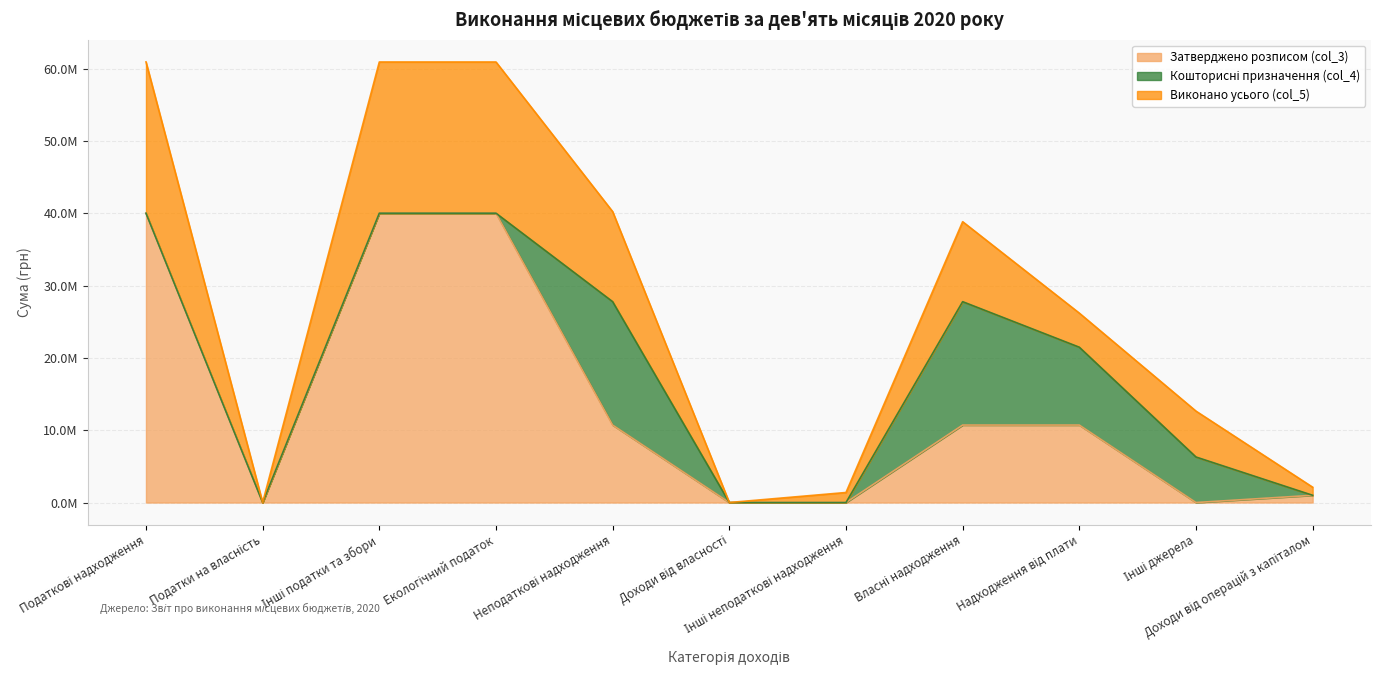

Rank the categories by Виконано усього (col_5) value from highest to lowest.

Податкові надходження, Інші податки та збори, Екологічний податок, Неподаткові надходження, Власні надходження, Надходження від плати, Інші джерела, Доходи від операцій з капіталом, Інші неподаткові надходження, Податки на власність, Доходи від власності